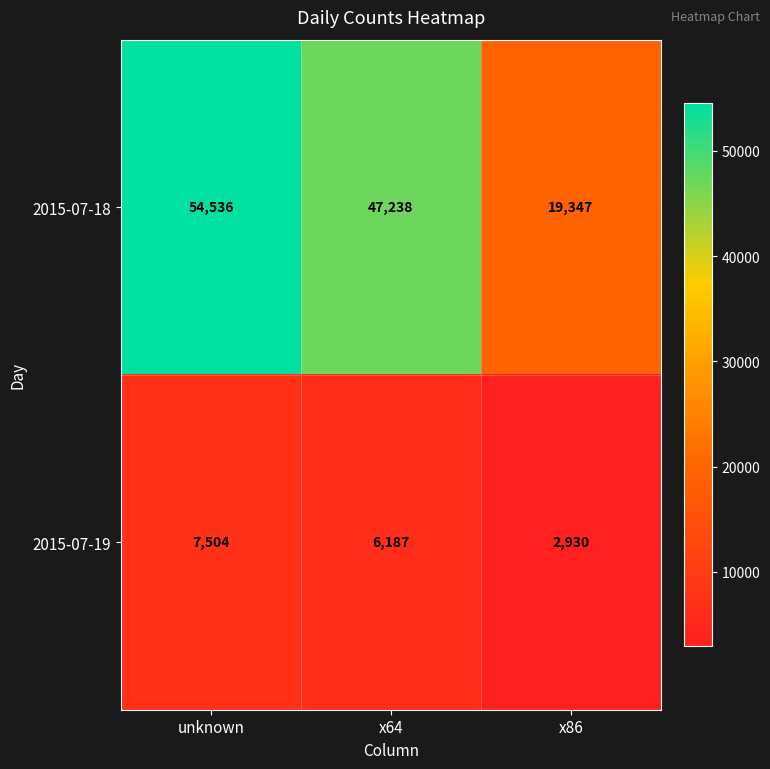

Reading left to right, what are all the values shown in this chart?

2015-07-18: 54536	47238	19347
2015-07-19: 7504	6187	2930